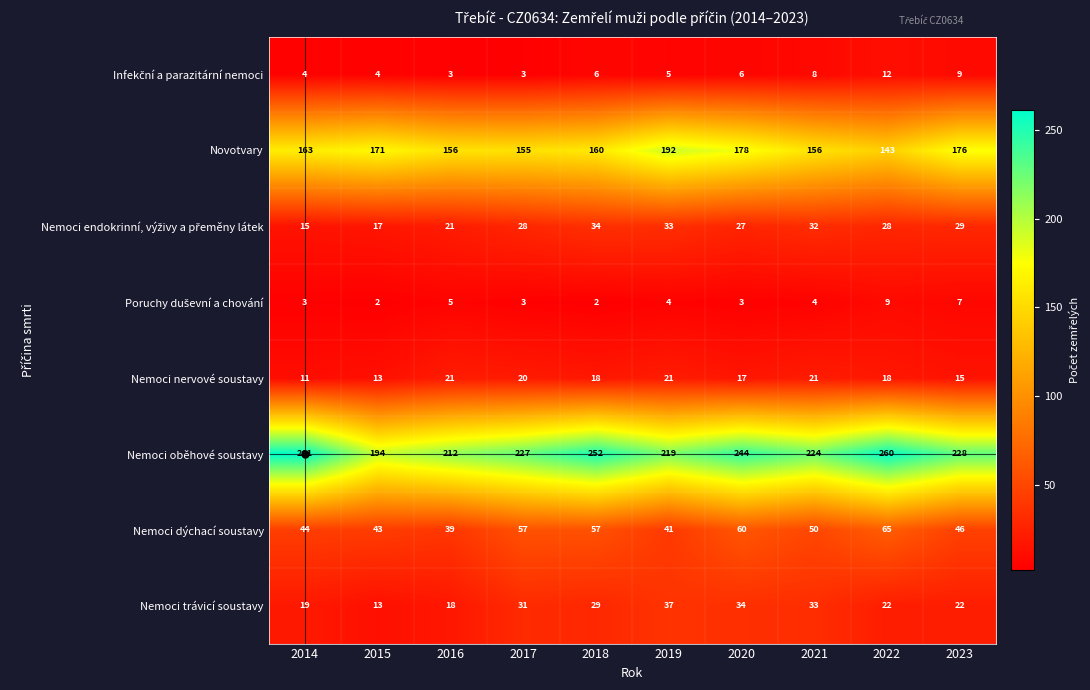

At how many categories does at least one series exceed 65?

10